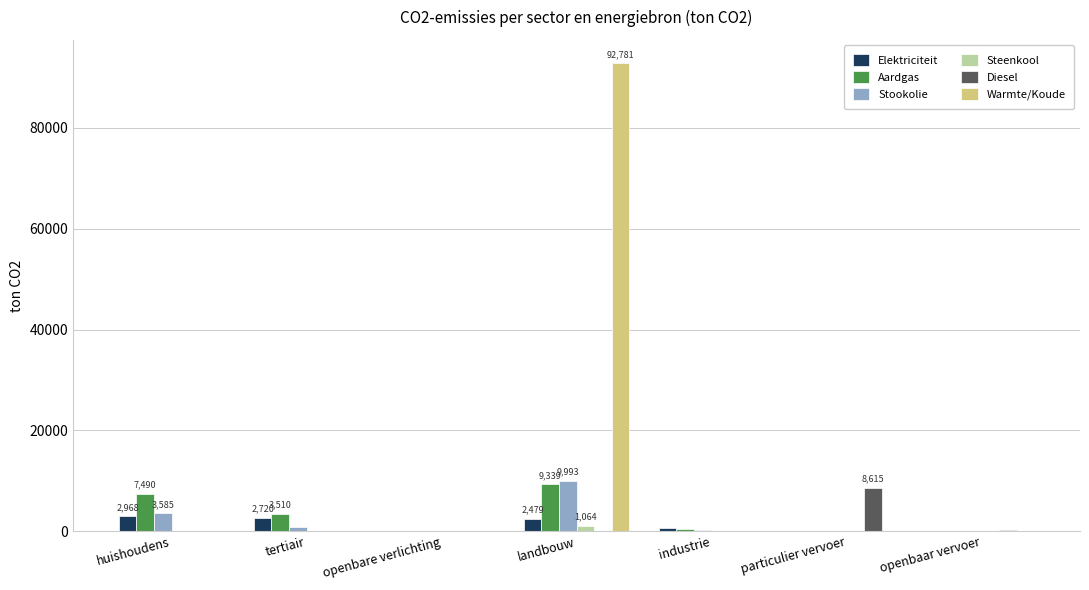

At which label does Aardgas first exceed 535?

huishoudens